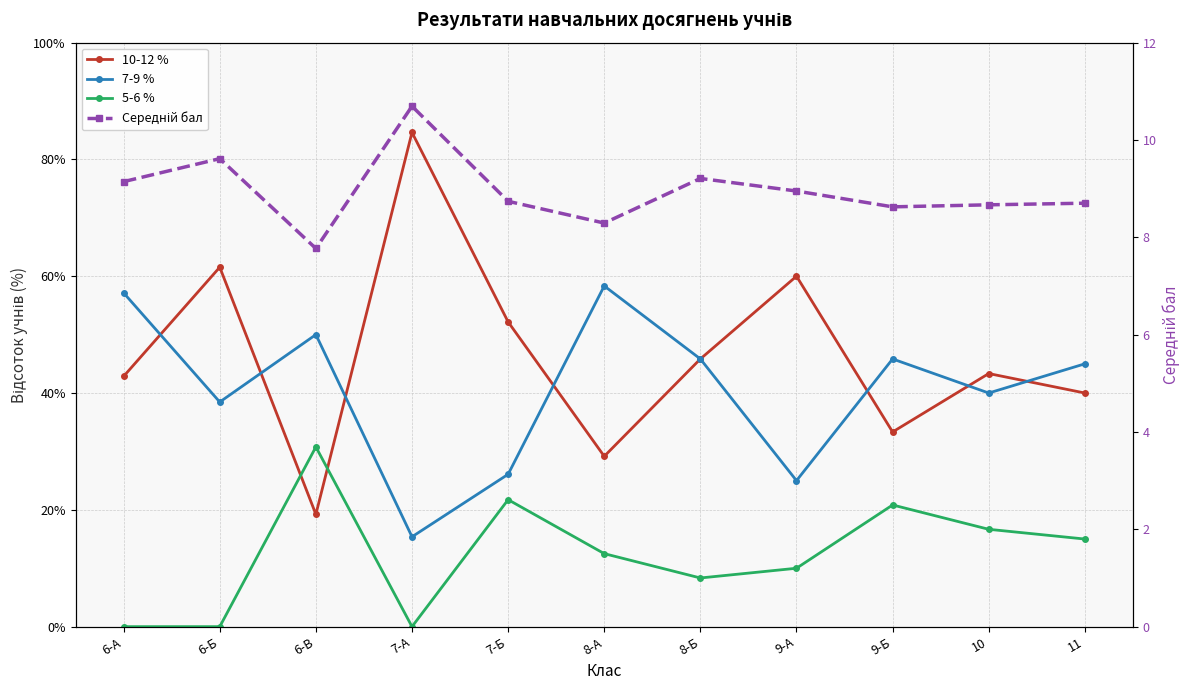

Reading left to right, transcribe all the data shown in this chart.

10-12 %: 6-А=42.9	6-Б=61.5	6-В=19.2	7-А=84.6	7-Б=52.2	8-А=29.2	8-Б=45.8	9-А=60.0	9-Б=33.3	10=43.3	11=40.0
7-9 %: 6-А=57.1	6-Б=38.5	6-В=50.0	7-А=15.4	7-Б=26.1	8-А=58.3	8-Б=45.8	9-А=25.0	9-Б=45.8	10=40.0	11=45.0
5-6 %: 6-А=0.0	6-Б=0.0	6-В=30.8	7-А=0.0	7-Б=21.7	8-А=12.5	8-Б=8.3	9-А=10.0	9-Б=20.8	10=16.7	11=15.0
Середній бал: 6-А=9.1	6-Б=9.6	6-В=7.8	7-А=10.7	7-Б=8.7	8-А=8.3	8-Б=9.2	9-А=8.9	9-Б=8.6	10=8.7	11=8.7